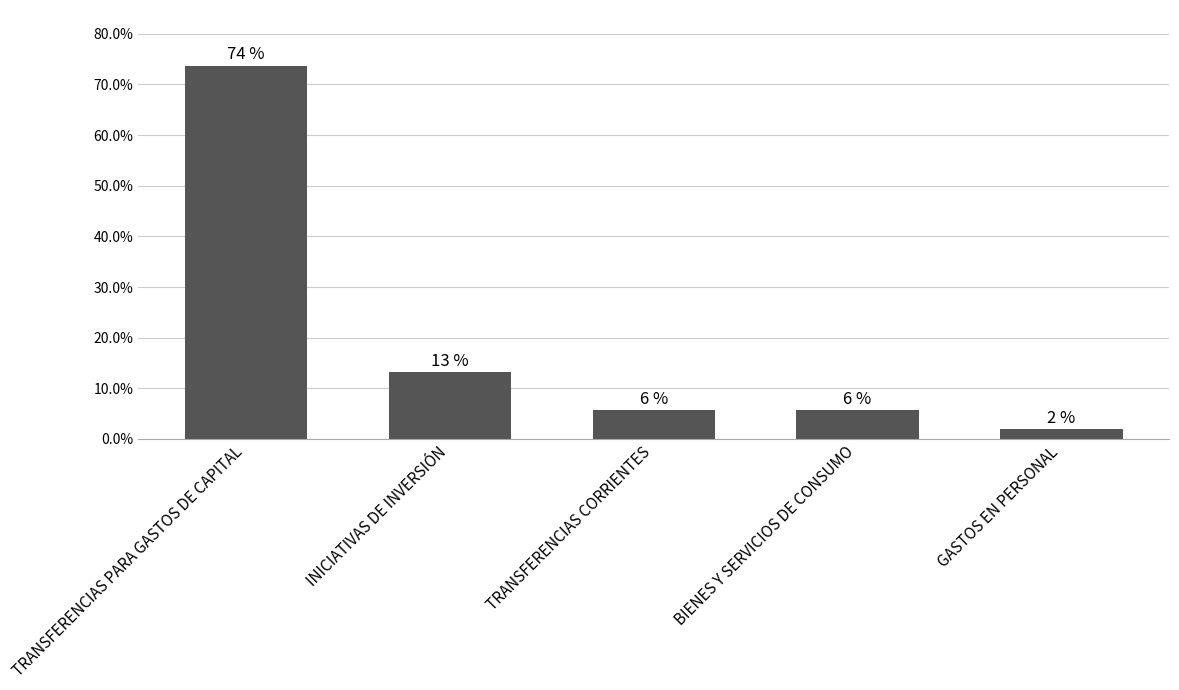

How many bars are there in total?

5